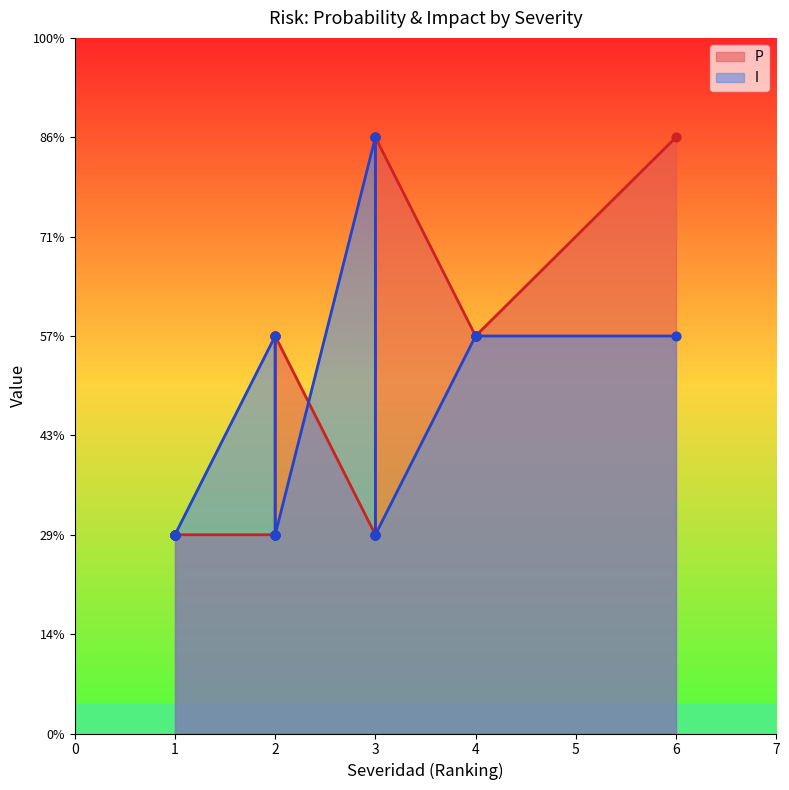

What are all the series names shown in the legend?

P, I